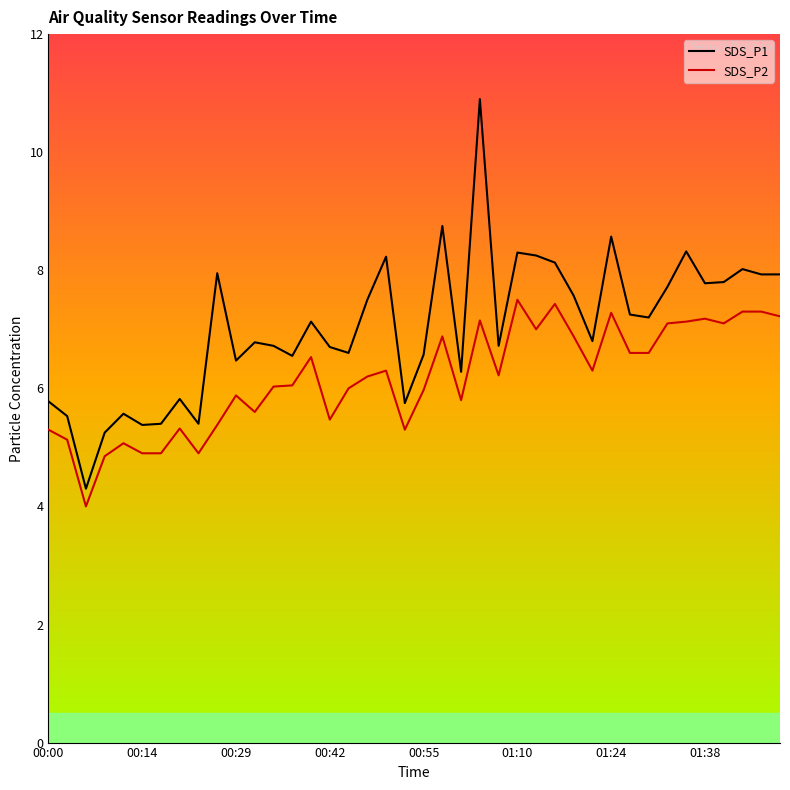

What is the lowest value of the SDS_P2 series?

4.0